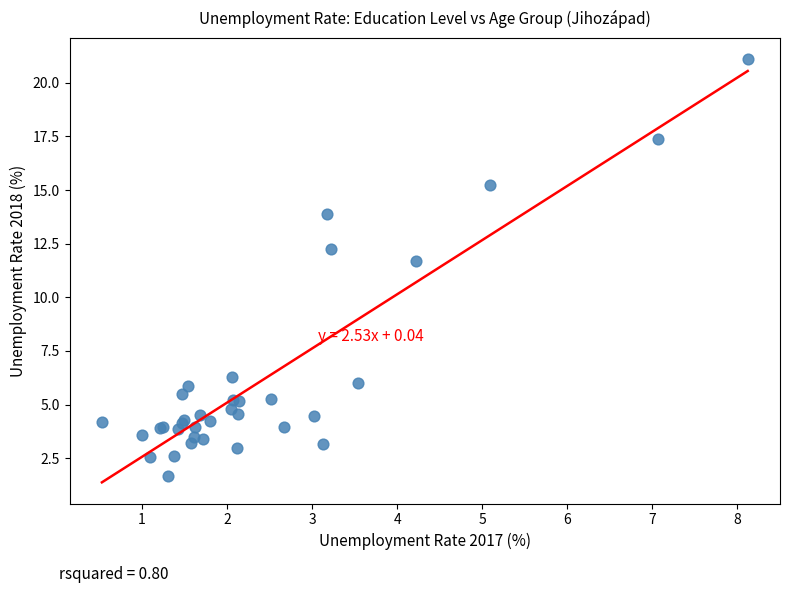

What Y value in the scatter plot is closest to 11?

11.7